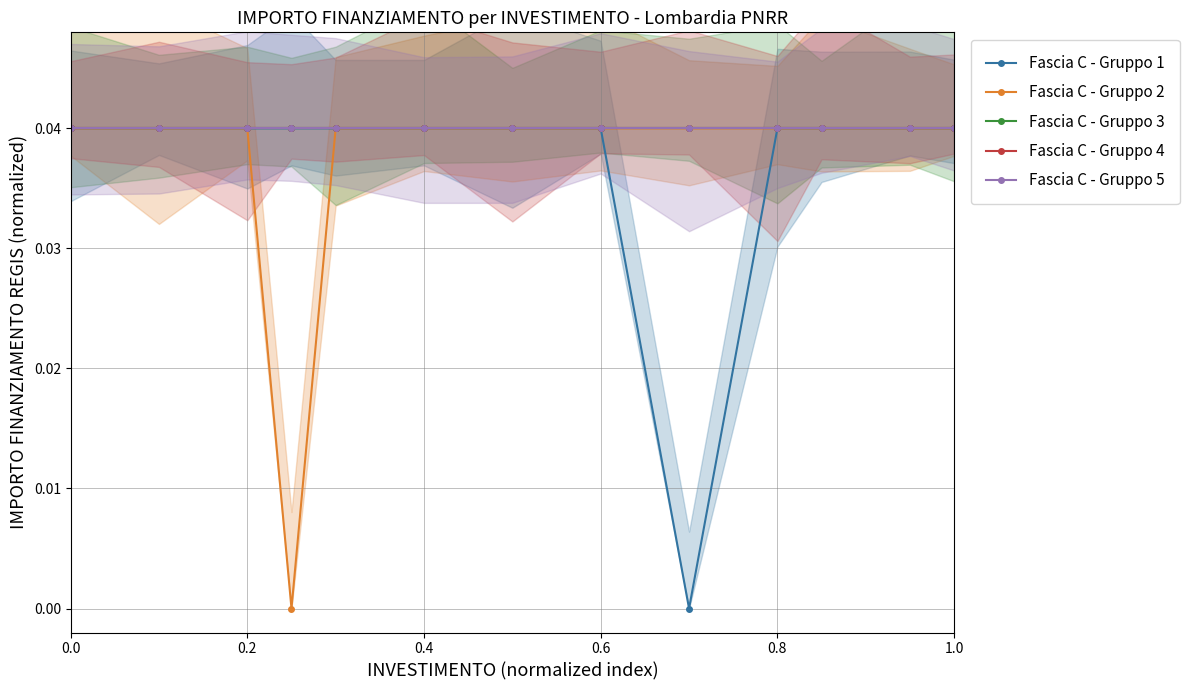

Reading left to right, what are all the values shown in this chart?

Fascia C - Gruppo 1: 0.0	0.0	0.0	0.0	0.0	0.0	0.0	0.0	0.0	0.0	0.0	0.0	0.0
Fascia C - Gruppo 2: 0.0	0.0	0.0	0.0	0.0	0.0	0.0	0.0	0.0	0.0	0.0	0.0	0.0
Fascia C - Gruppo 3: 0.0	0.0	0.0	0.0	0.0	0.0	0.0	0.0	0.0	0.0	0.0	0.0	0.0
Fascia C - Gruppo 4: 0.0	0.0	0.0	0.0	0.0	0.0	0.0	0.0	0.0	0.0	0.0	0.0	0.0
Fascia C - Gruppo 5: 0.0	0.0	0.0	0.0	0.0	0.0	0.0	0.0	0.0	0.0	0.0	0.0	0.0